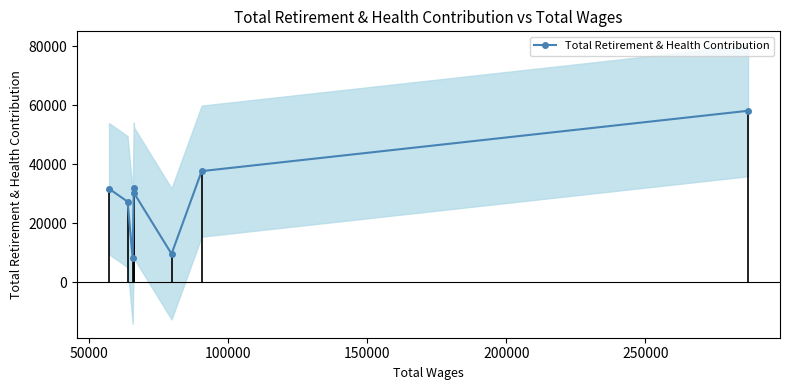

What is the minimum value for Total Retirement & Health Contribution?

8195